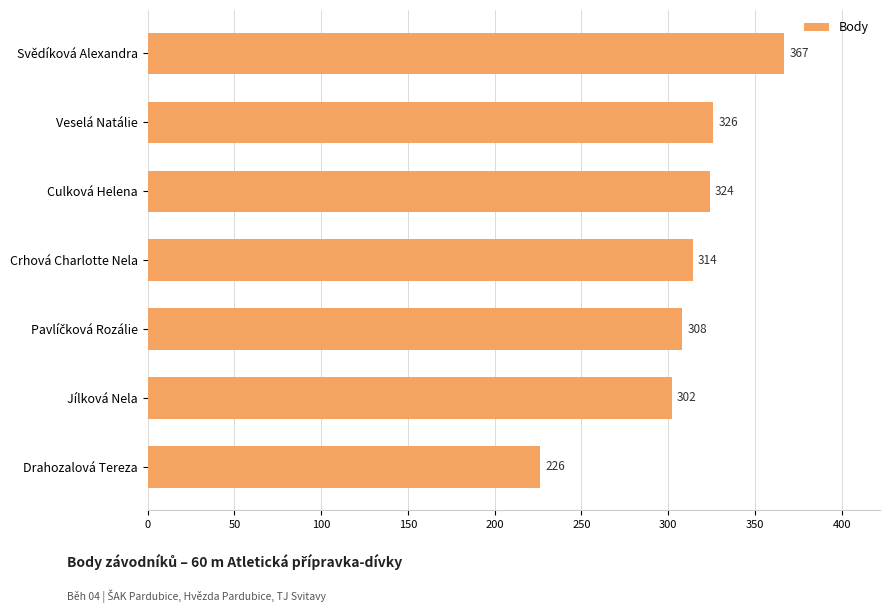

Does the chart contain stacked bars?

No